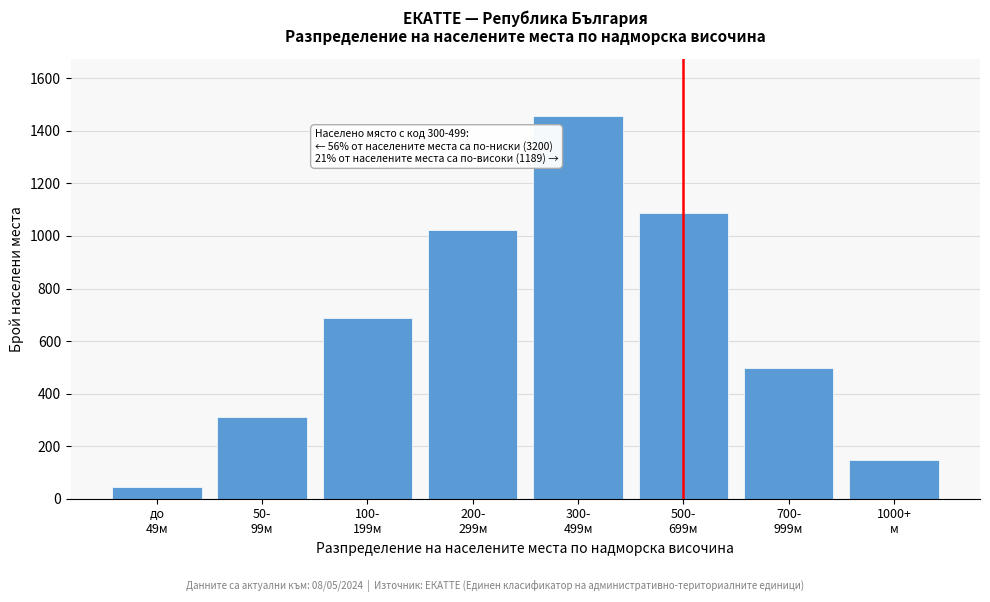

Reading left to right, list all the values displayed in this chart.

45	312	687	1023	1456	1089	498	149